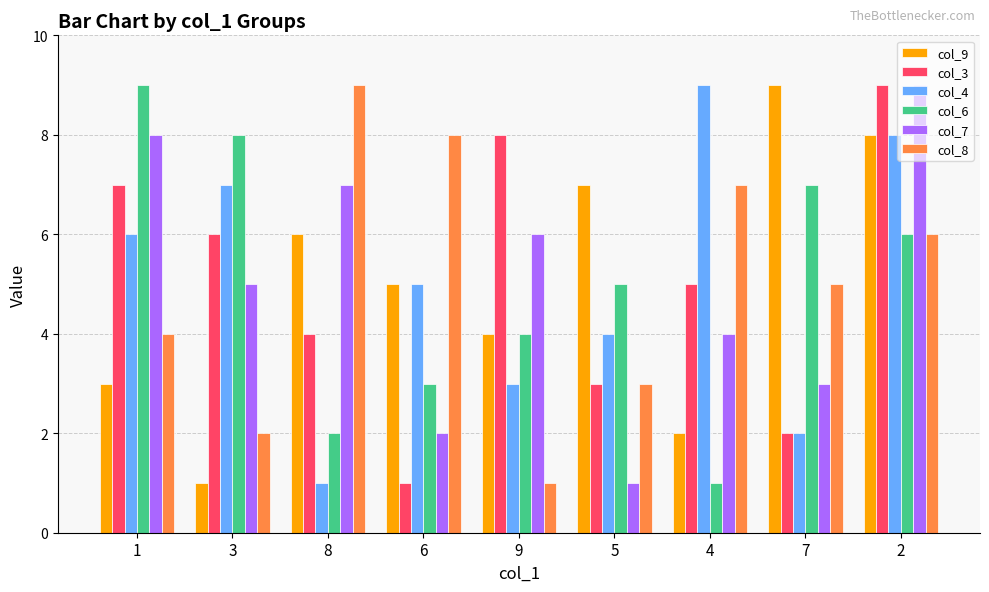

Reading left to right, transcribe all the data shown in this chart.

col_9: 1=3	3=1	8=6	6=5	9=4	5=7	4=2	7=9	2=8
col_3: 1=7	3=6	8=4	6=1	9=8	5=3	4=5	7=2	2=9
col_4: 1=6	3=7	8=1	6=5	9=3	5=4	4=9	7=2	2=8
col_6: 1=9	3=8	8=2	6=3	9=4	5=5	4=1	7=7	2=6
col_7: 1=8	3=5	8=7	6=2	9=6	5=1	4=4	7=3	2=9
col_8: 1=4	3=2	8=9	6=8	9=1	5=3	4=7	7=5	2=6